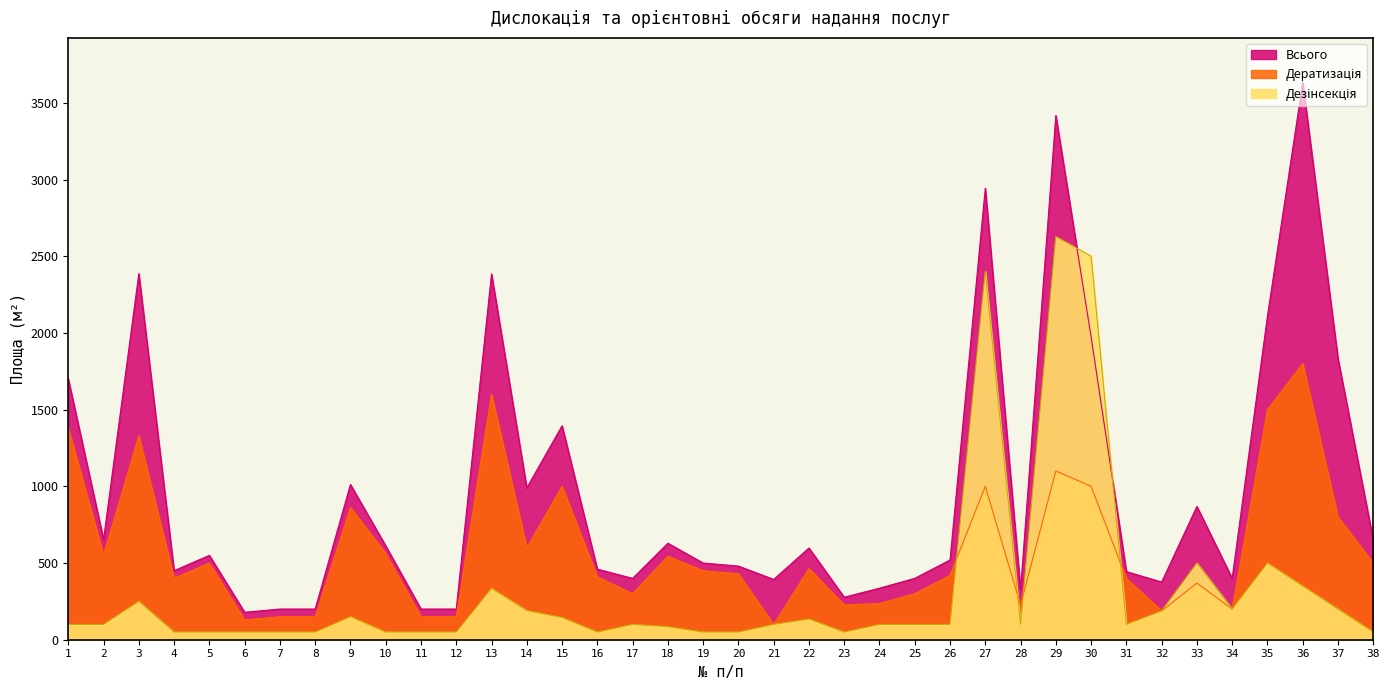

At which category is the sum across all series the highest?

29